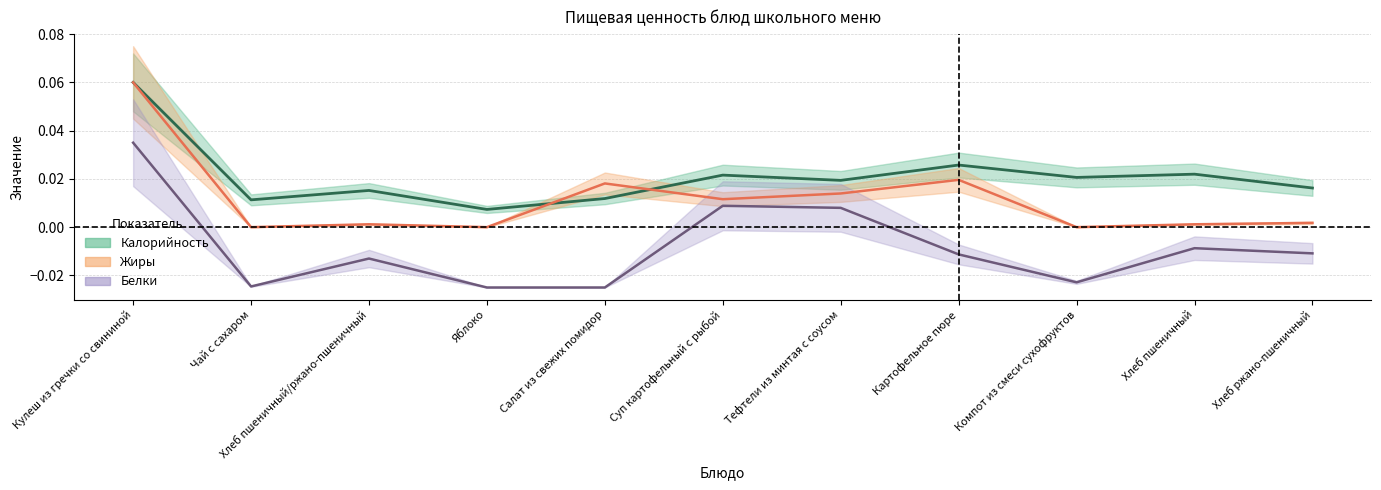

Rank the series by their average value, from lowest to highest.

Белки, Жиры, Калорийность